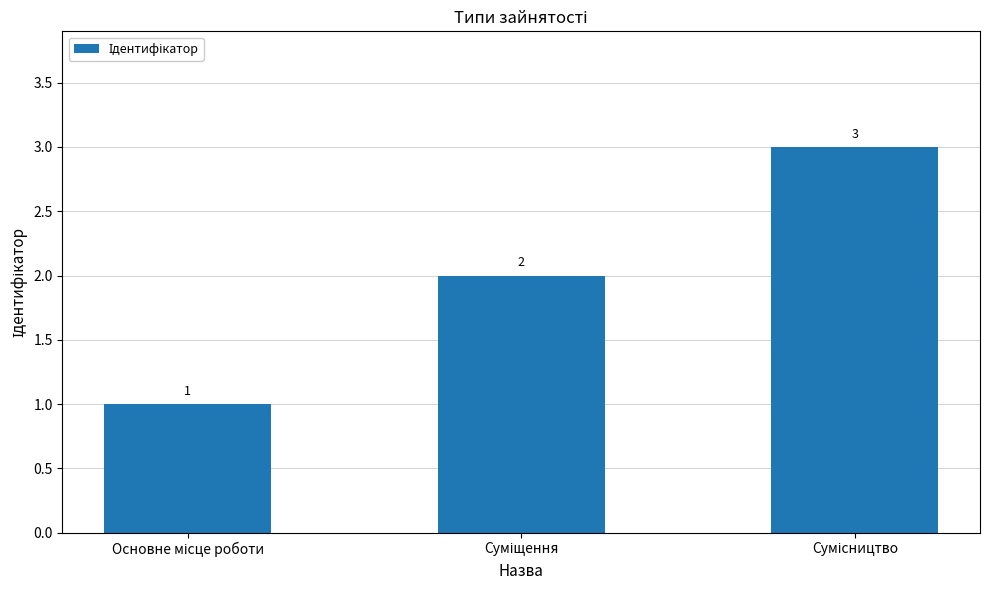

Count the values in the range 1 to 3.

3